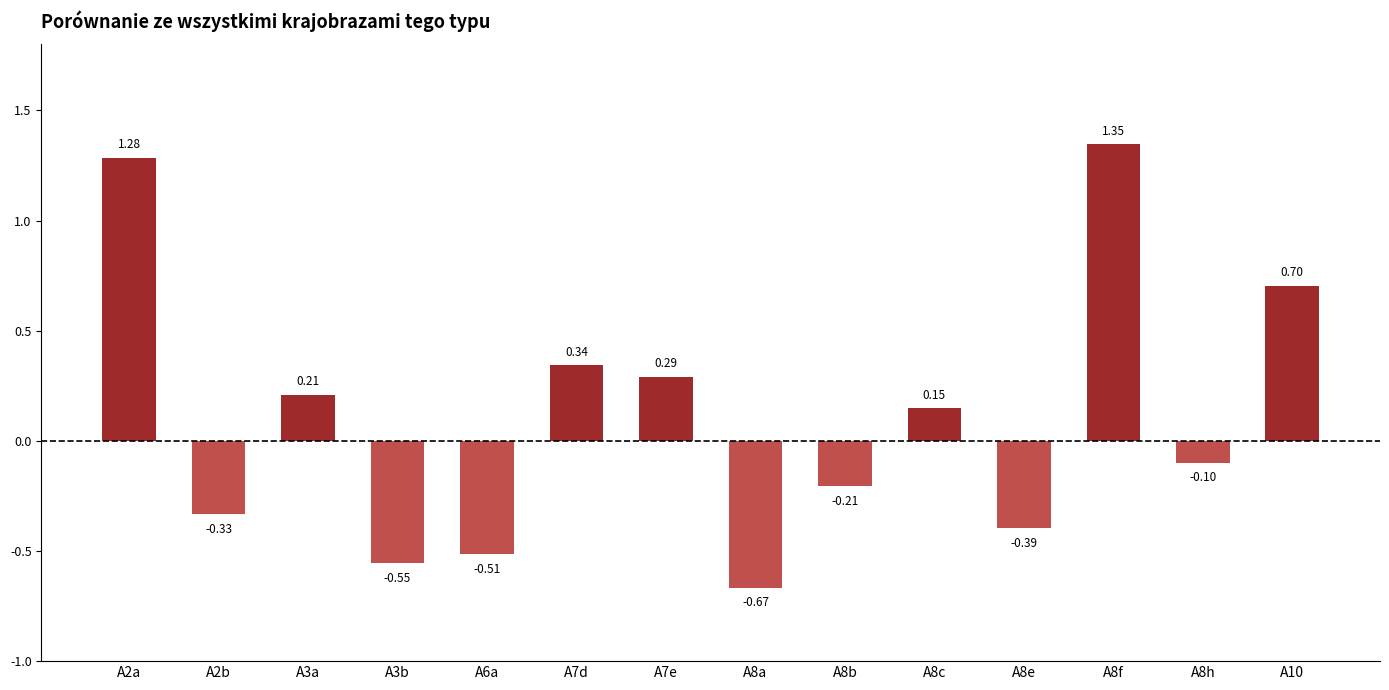

Rank the categories by value from lowest to highest.

A8a, A3b, A6a, A8e, A2b, A8b, A8h, A8c, A3a, A7e, A7d, A10, A2a, A8f